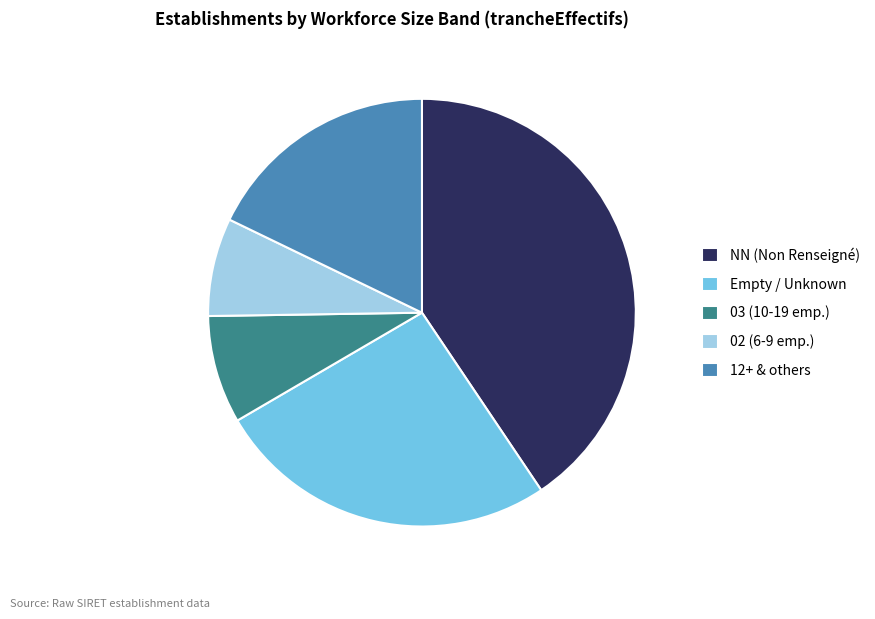

How many slices are in this pie chart?

5